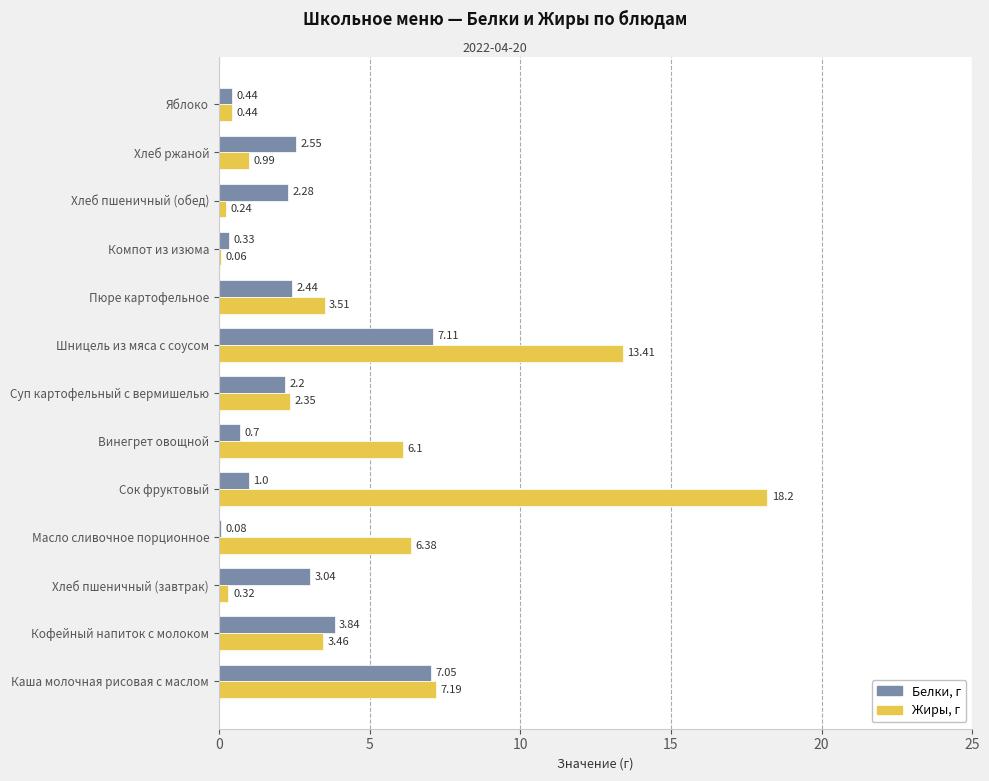

At which label does Жиры, г reach its peak?

Сок фруктовый